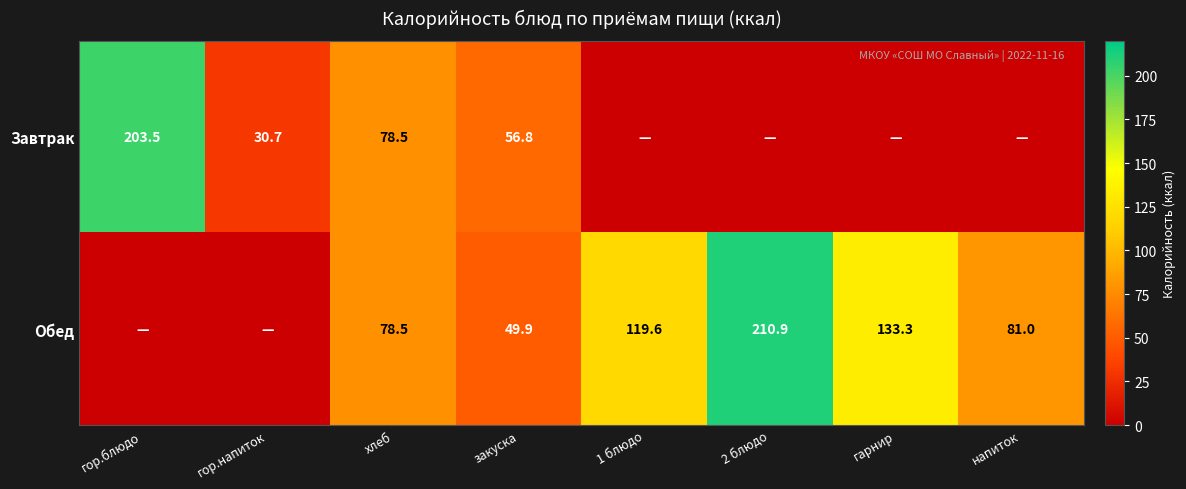

The value of Обед at хлеб is 41.4. True or false?

False